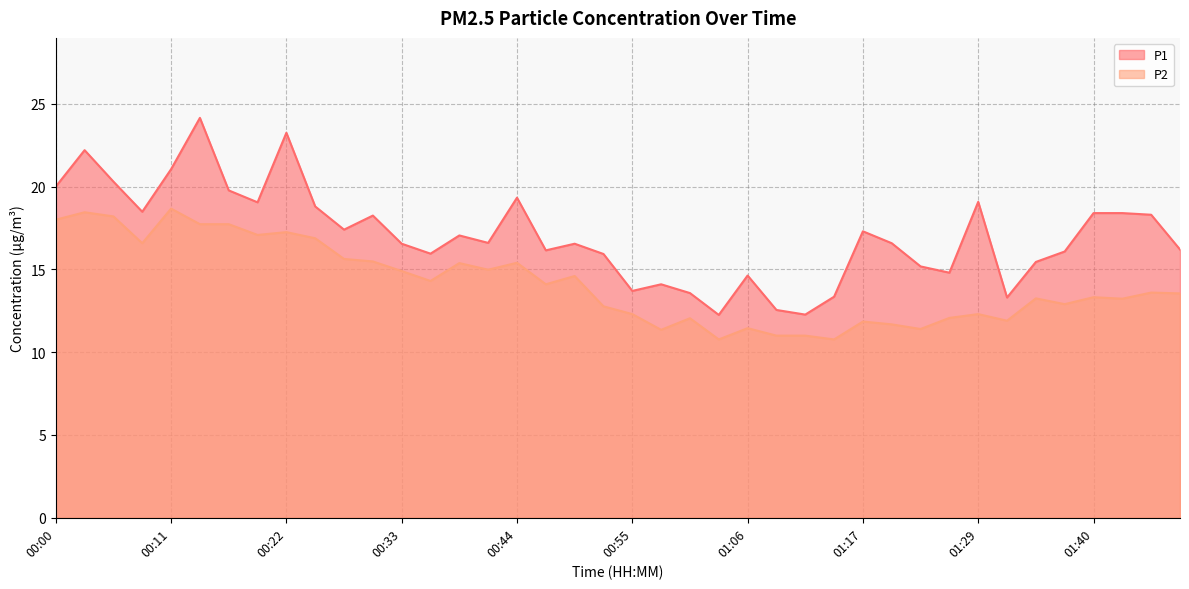

What is the difference between the highest and lowest values at 01:48?

2.6